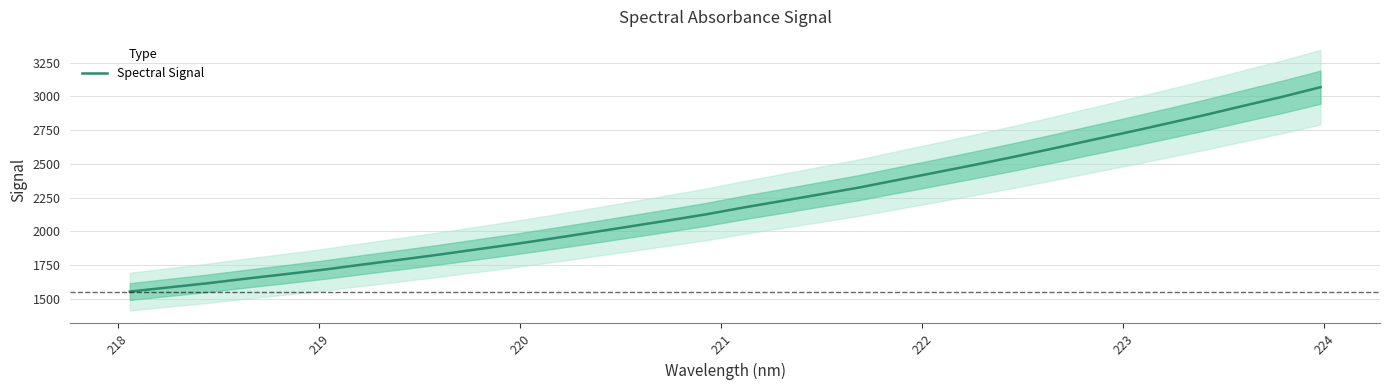

What is the highest value of the Spectral Signal series?

3067.3